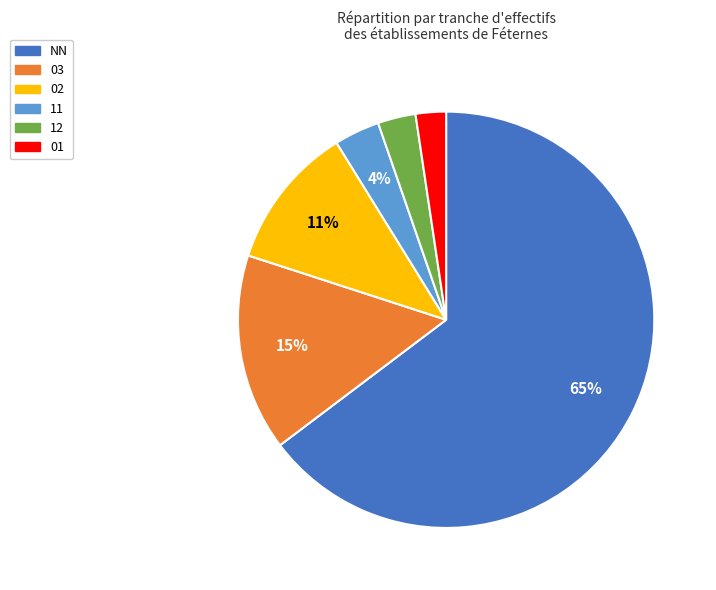

Which slice is the largest?

NN